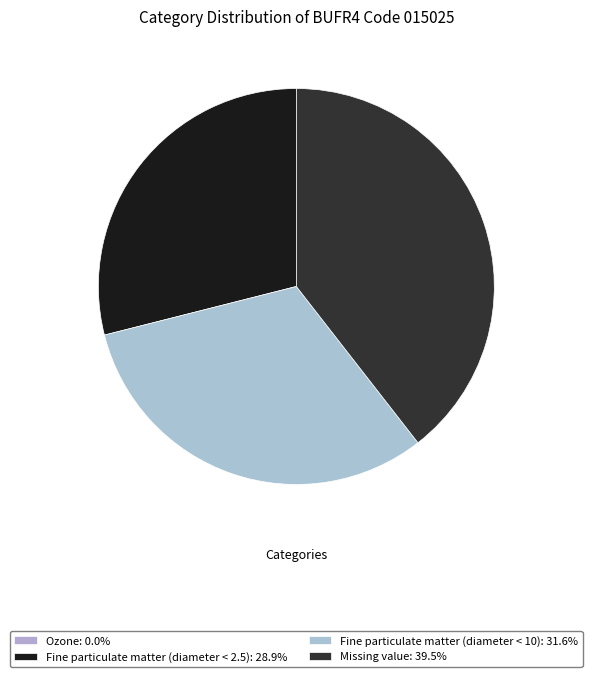

Rank the categories by value from highest to lowest.

Missing value, Fine particulate matter (diameter < 10), Fine particulate matter (diameter < 2.5), Ozone